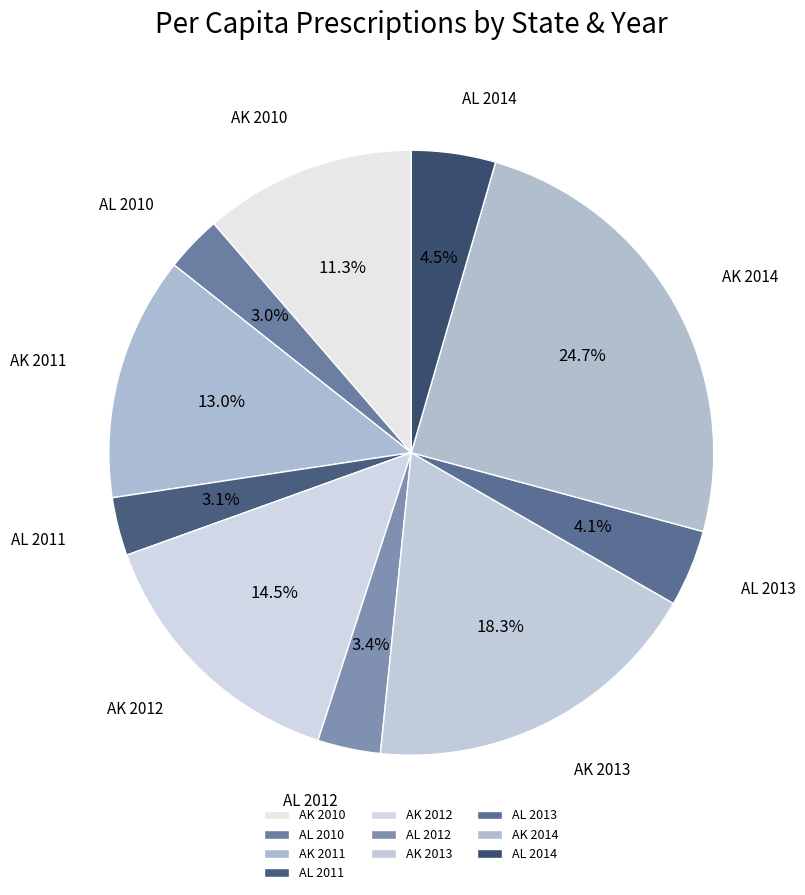

How many slices are in this pie chart?

10